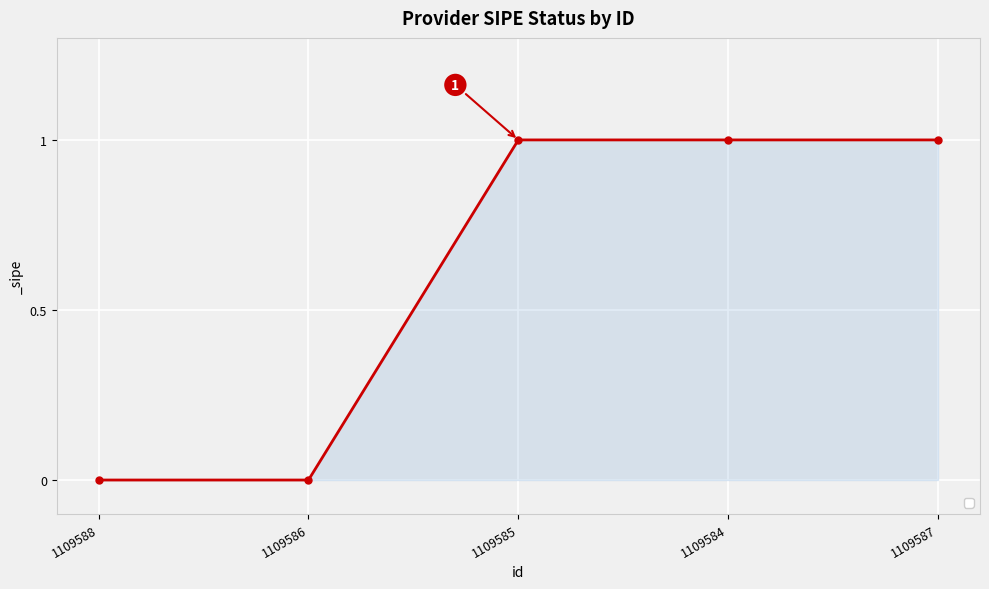

True or false: the data shows 1 at 1109584.

True